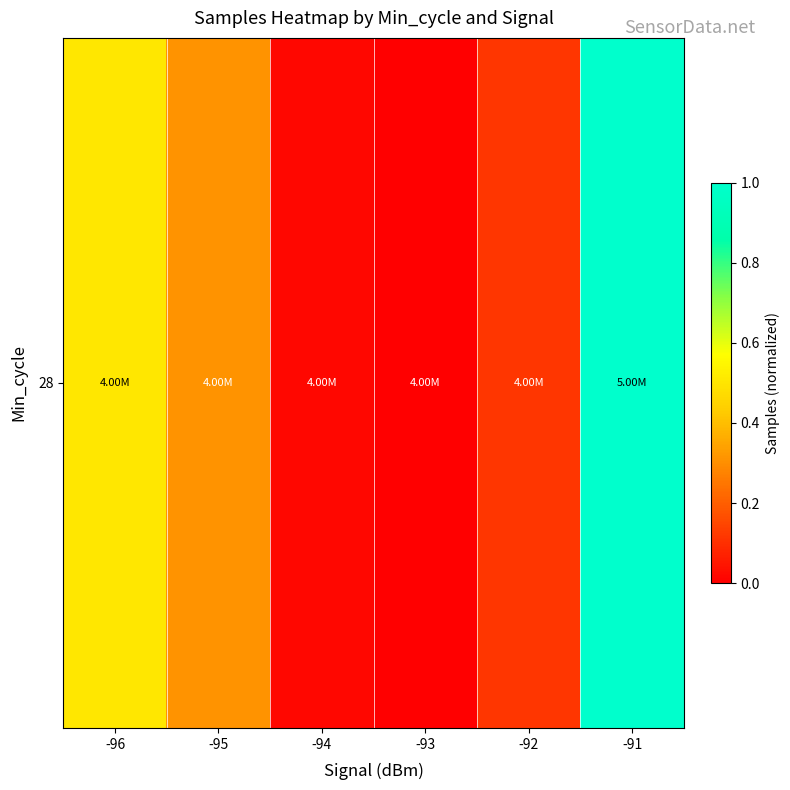

Reading left to right, what are all the values shown in this chart?

-96=0.5	-95=0.3	-94=0.0	-93=0.0	-92=0.1	-91=1.0